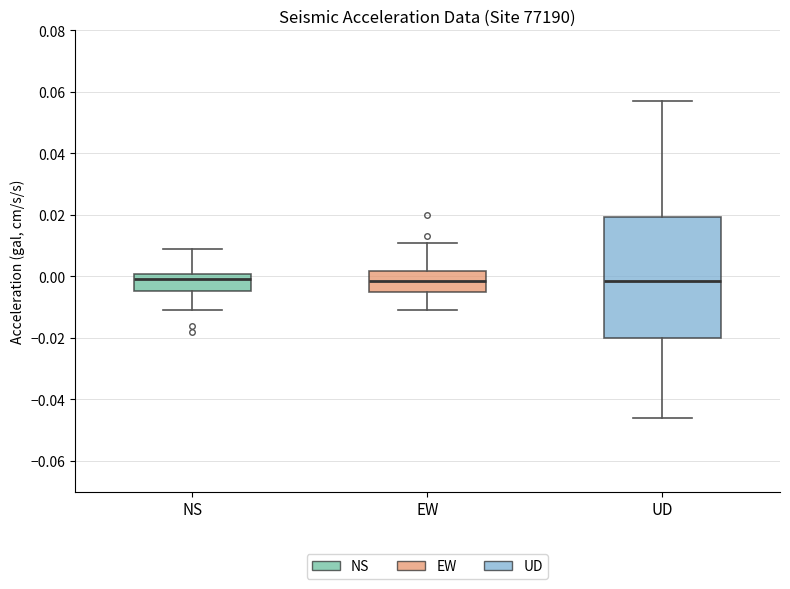

Comparing the boxes themselves (not the whiskers), which one is the tallest?

UD